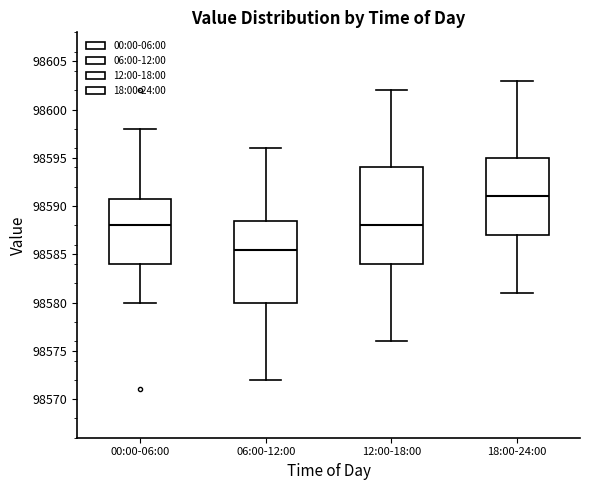

Which box's median line is the highest?

18:00-24:00